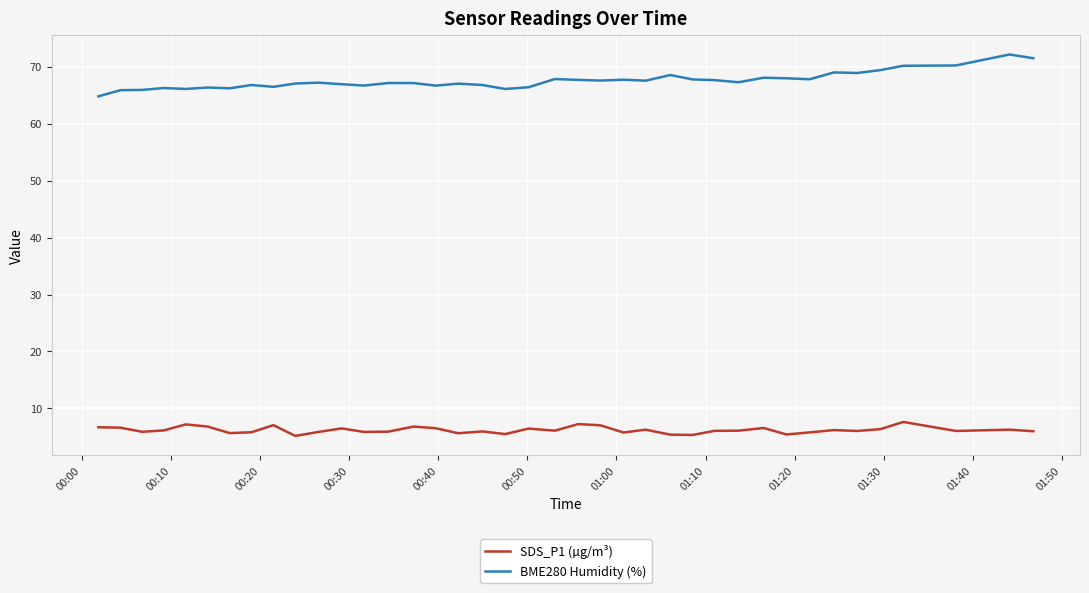

Which series has the largest range (max minus min)?

BME280 Humidity (%)